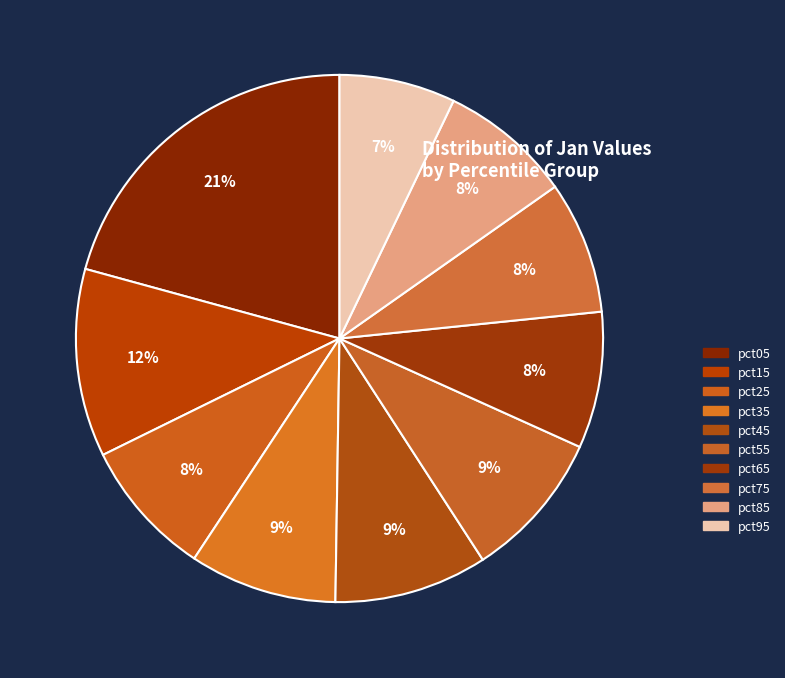

Does pct45 account for over 50% of the chart?

No